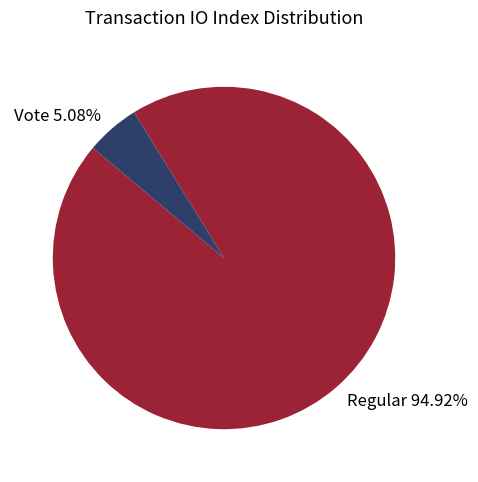

Is there any slice that represents more than half of the pie?

Yes